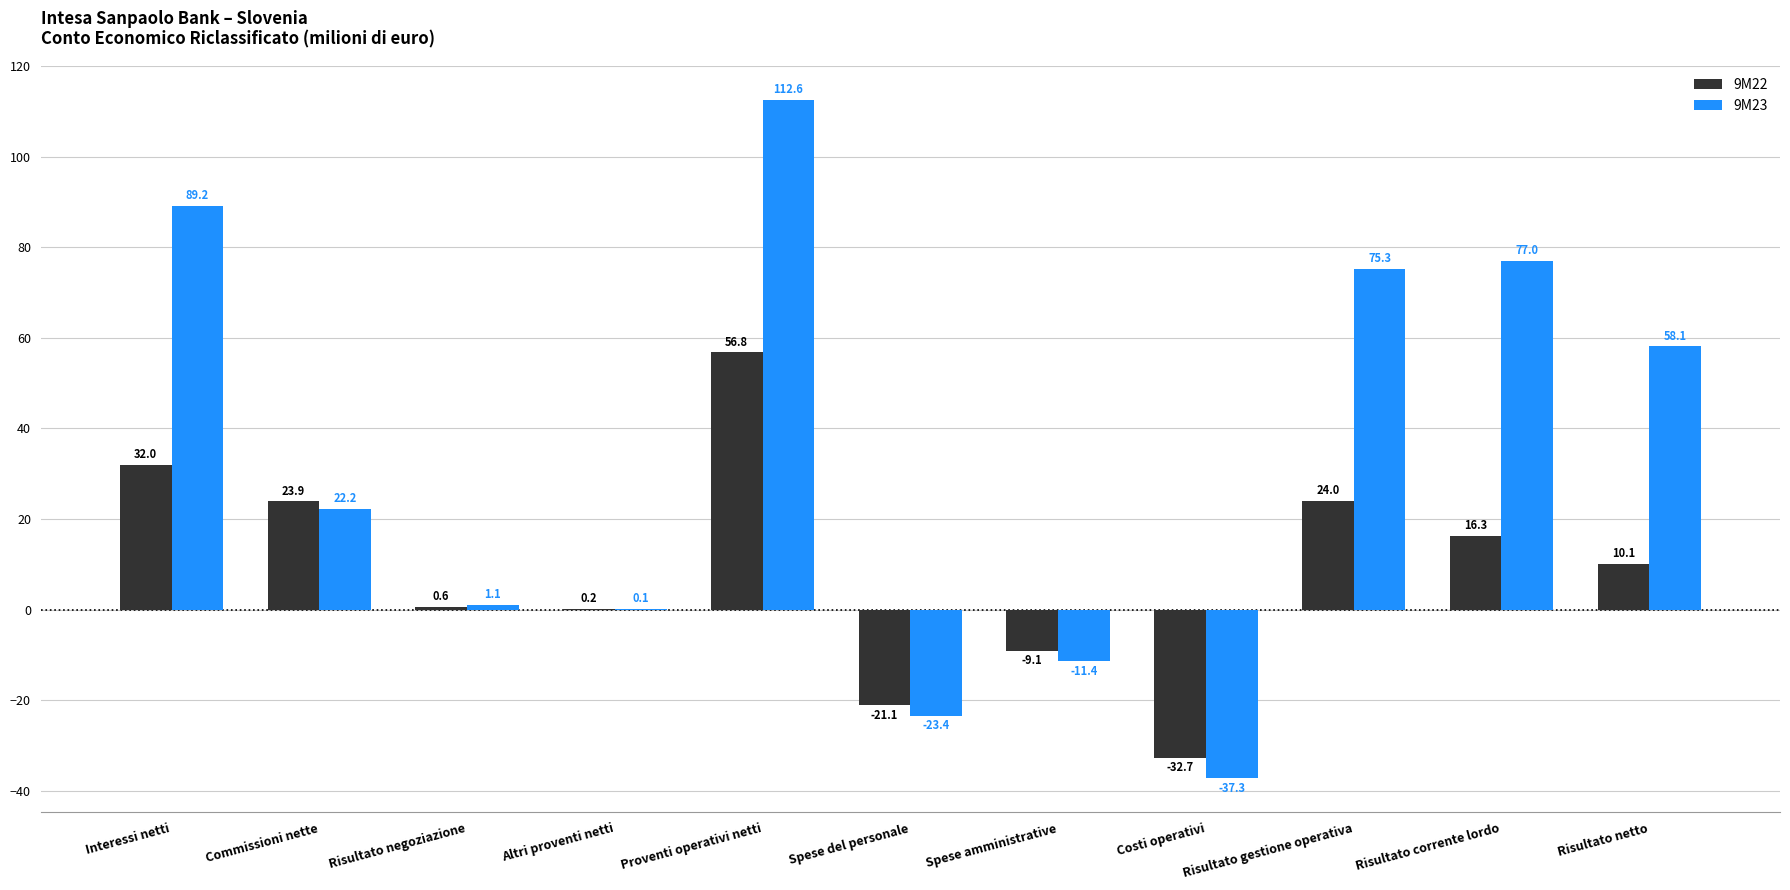

How many distinct data groups are displayed?

2